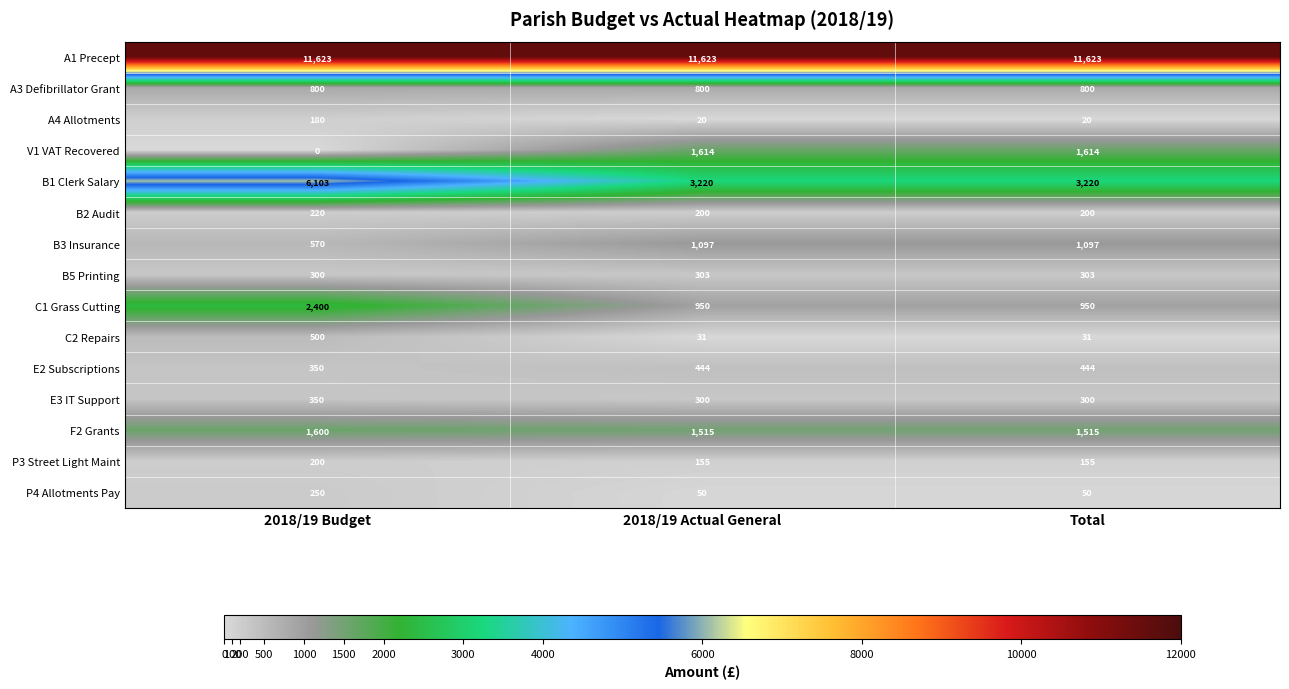

What is the sum of the A3 Defibrillator Grant values at 2018/19 Actual General and 2018/19 Budget?

1600